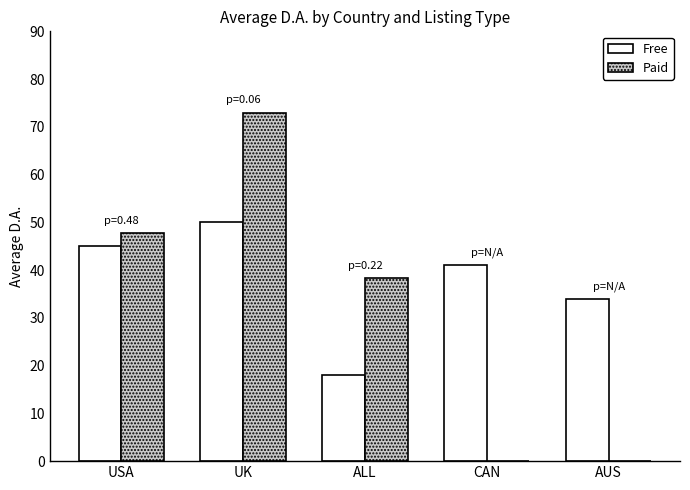

True or false: Paid has a value of 15.5 at USA.

False